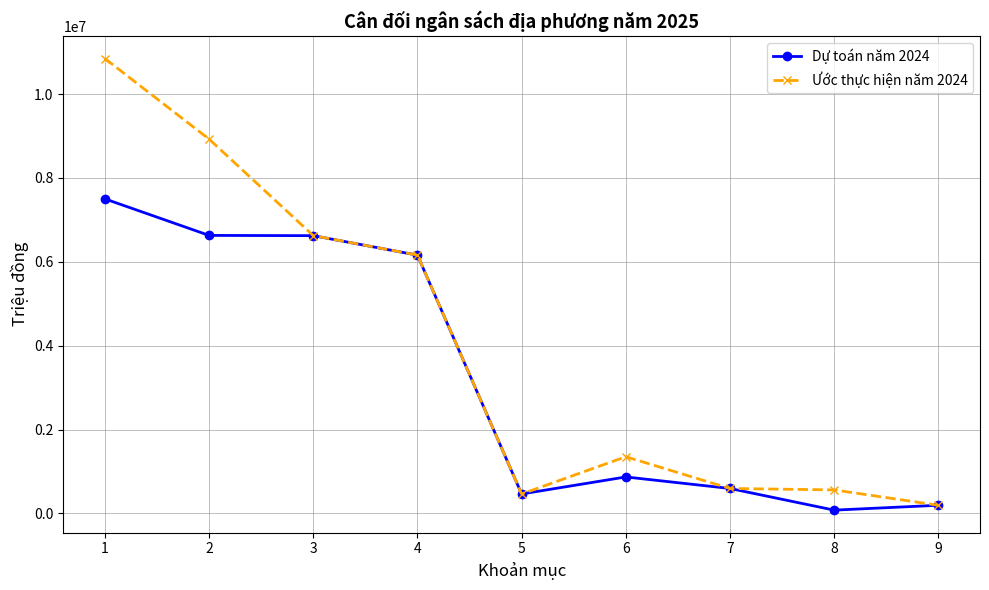

The value of Ước thực hiện năm 2024 at 2 is 8924203.4. True or false?

True